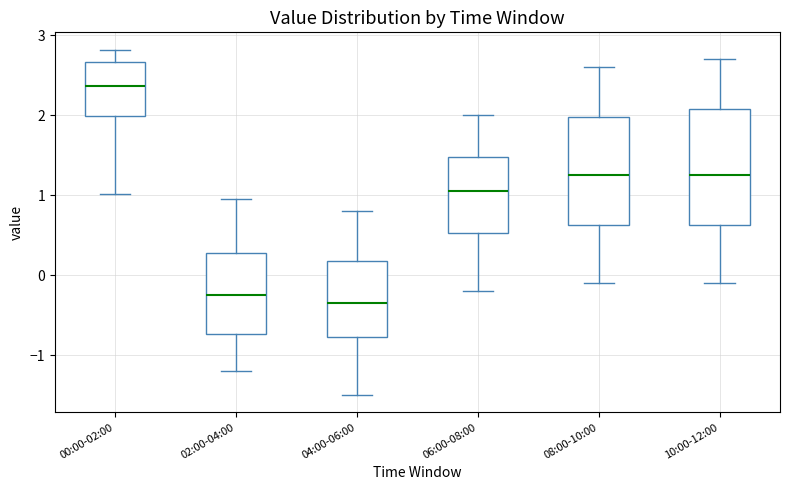

Reading left to right, read every box against the y-axis: the position of its median line, the range the box covers, and the ends of its whiskers. The values are not printed on the chart, so give them approximately, as read against the axis.

00:00-02:00: median 2.4, box 2.0 to 2.7, whiskers 1.0 to 2.8
02:00-04:00: median -0.2, box -0.7 to 0.3, whiskers -1.2 to 1.0
04:00-06:00: median -0.3, box -0.8 to 0.2, whiskers -1.5 to 0.8
06:00-08:00: median 1.1, box 0.5 to 1.5, whiskers -0.2 to 2.0
08:00-10:00: median 1.3, box 0.6 to 2.0, whiskers -0.1 to 2.6
10:00-12:00: median 1.3, box 0.6 to 2.1, whiskers -0.1 to 2.7